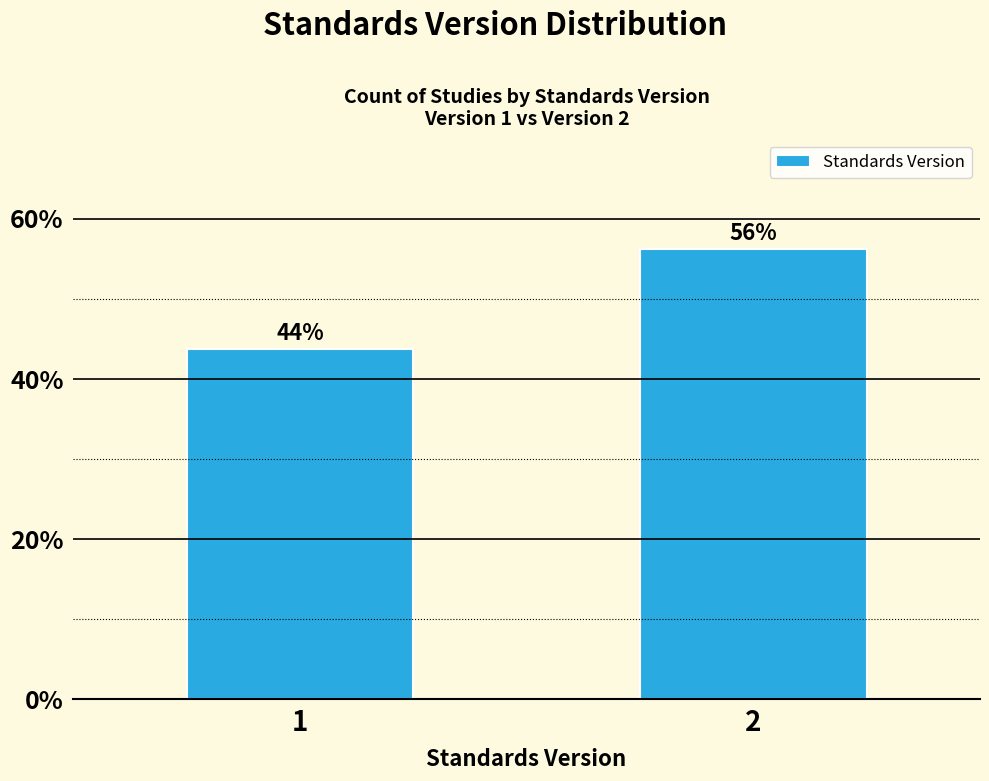

List the labels in order of value, largest first.

2, 1